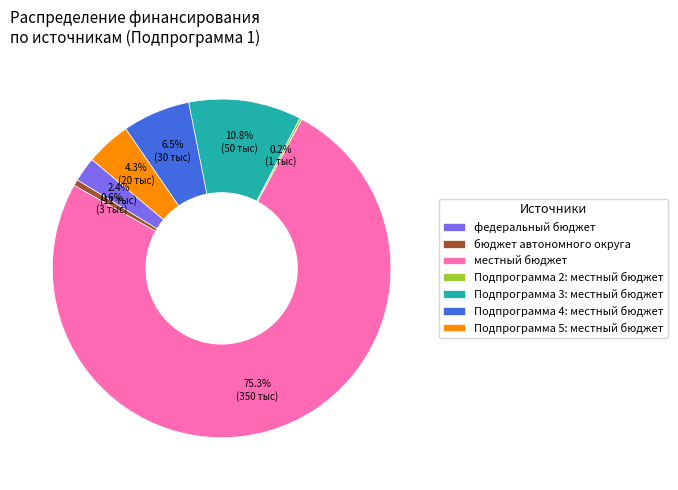

Which category has the biggest portion of the pie?

местный бюджет